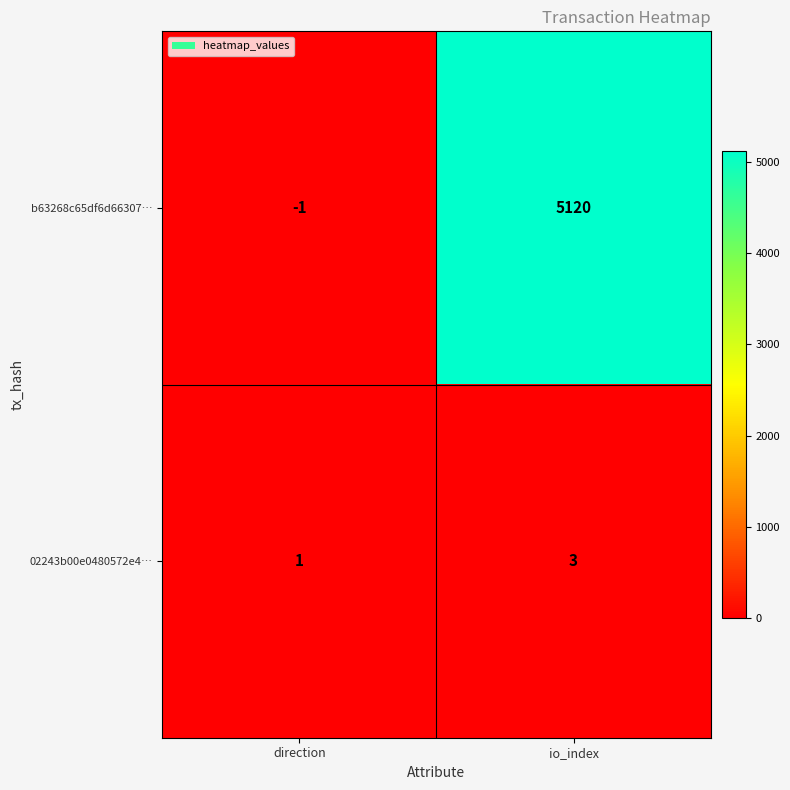

At io_index, list the series in order from largest to smallest.

b63268c65df6d66307…, 02243b00e0480572e4…